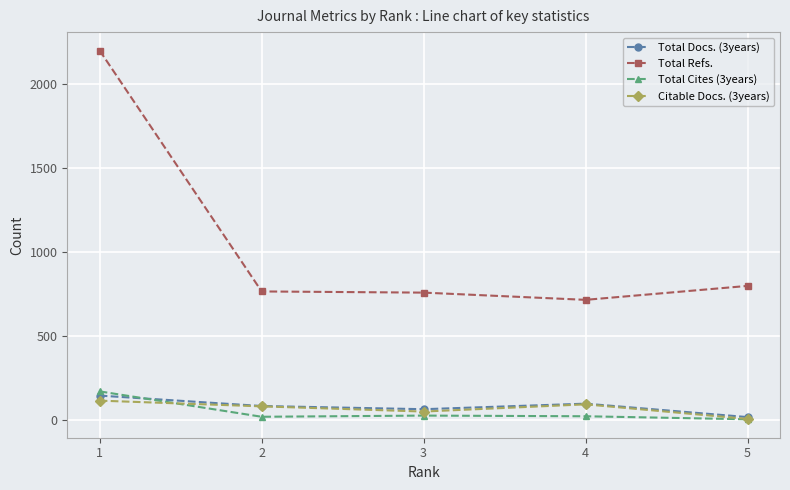

What is the sum of the Total Cites (3years) values at 4 and 2?

39